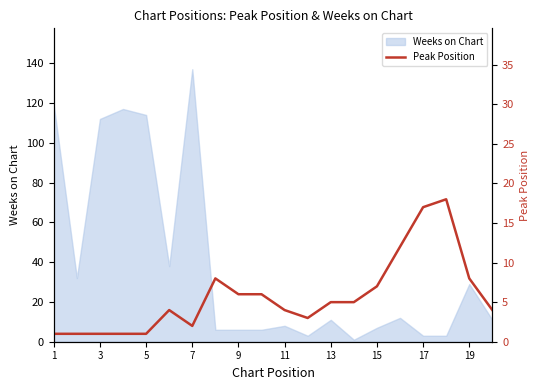

The Weeks on Chart series shows 29 at 19. True or false?

True